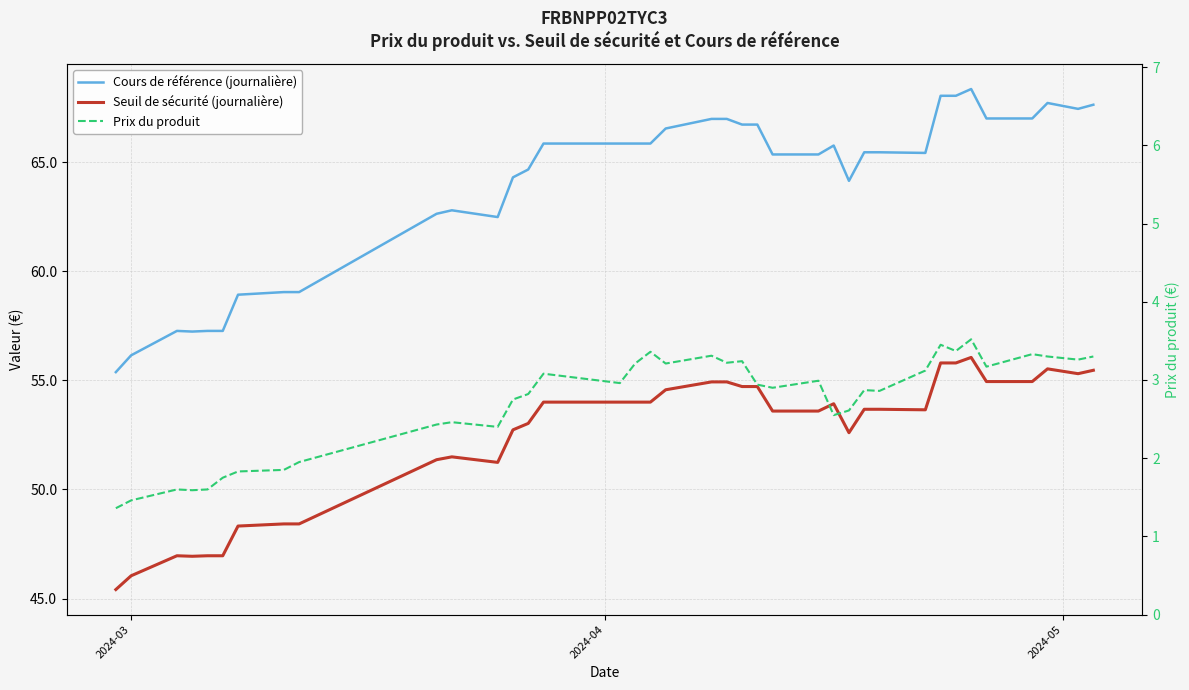

True or false: Prix du produit and Cours de référence (journalière) cross at least once.

False